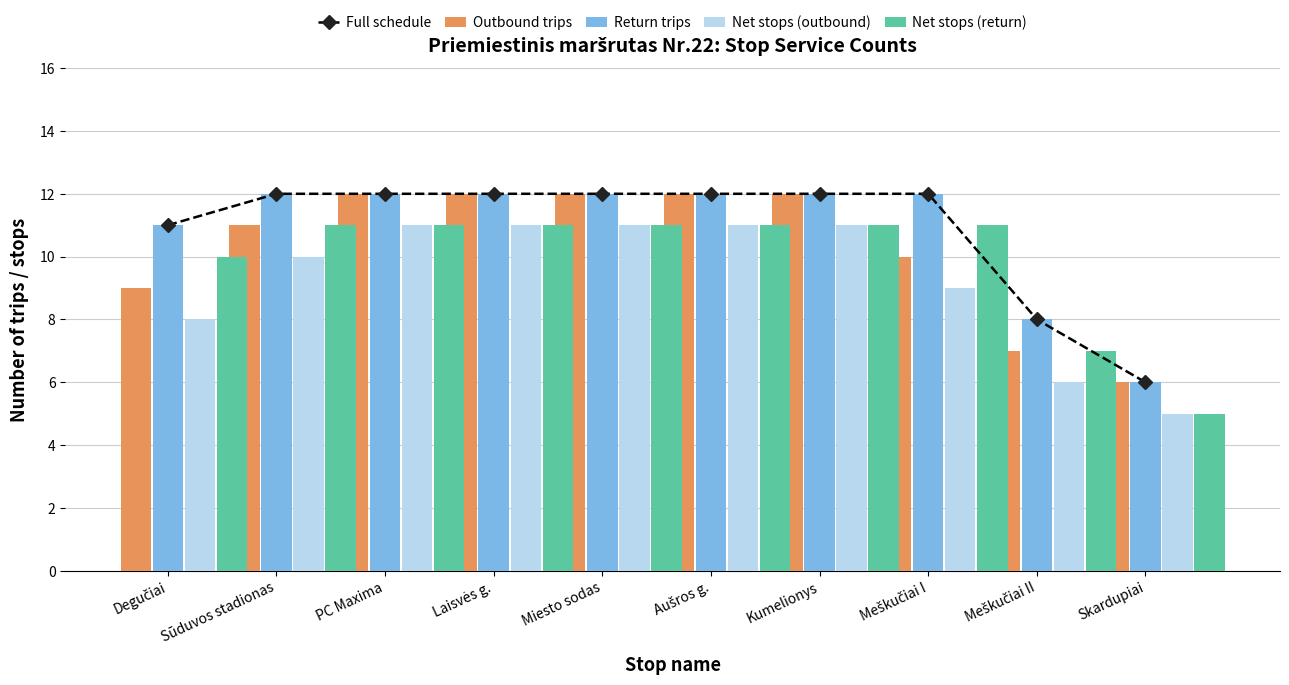

Which series has the widest spread of values?

Full schedule